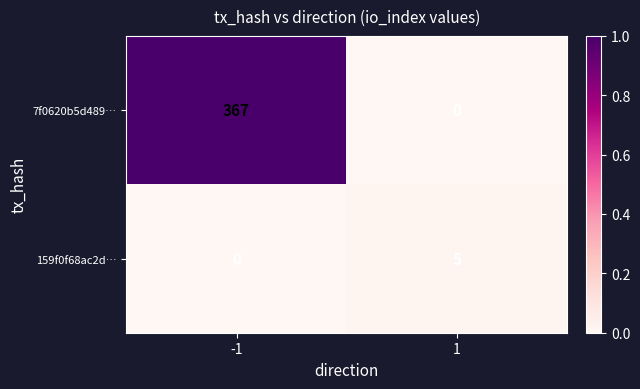

How many series are shown in this chart?

2